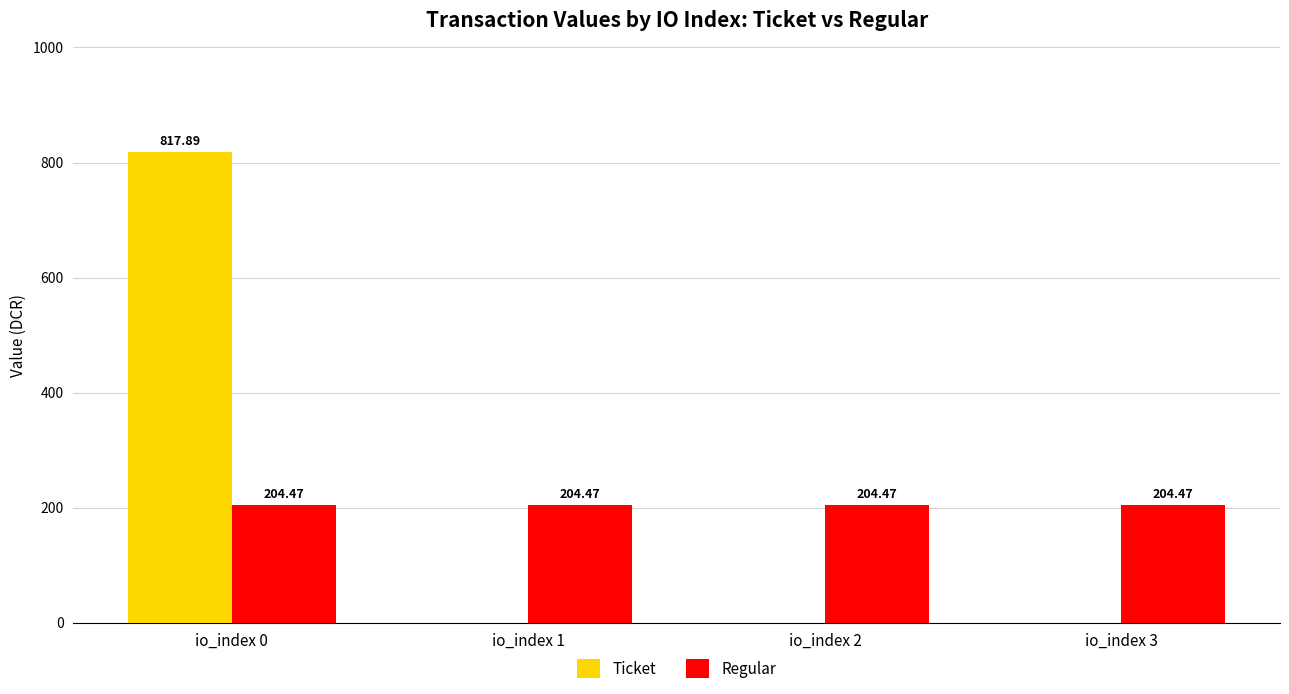

At which category is the sum across all series the highest?

io_index 0